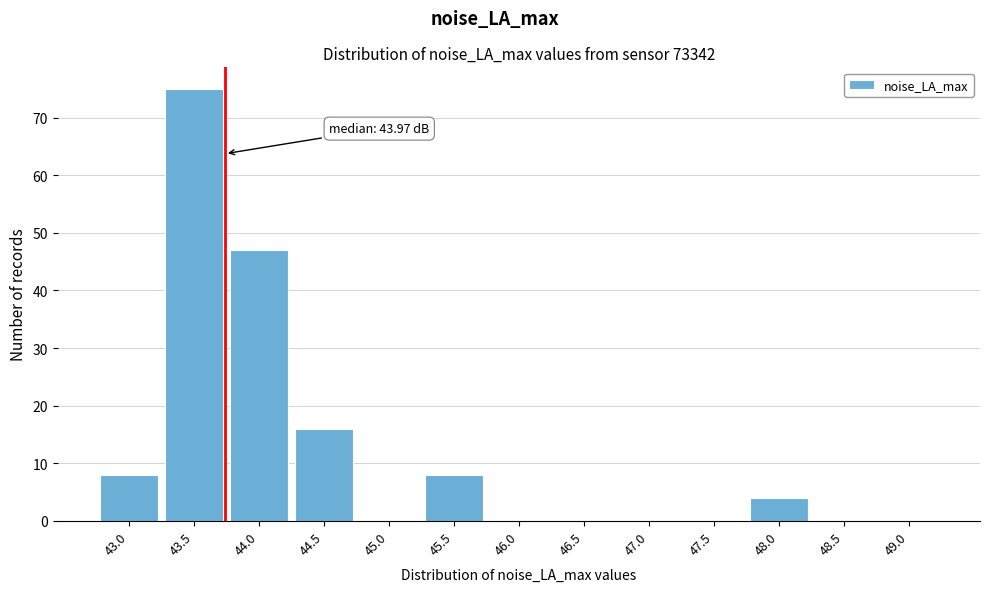

Reading left to right, list all the values displayed in this chart.

43.0=8	43.5=75	44.0=47	44.5=16	45.0=0	45.5=8	46.0=0	46.5=0	47.0=0	47.5=0	48.0=4	48.5=0	49.0=0